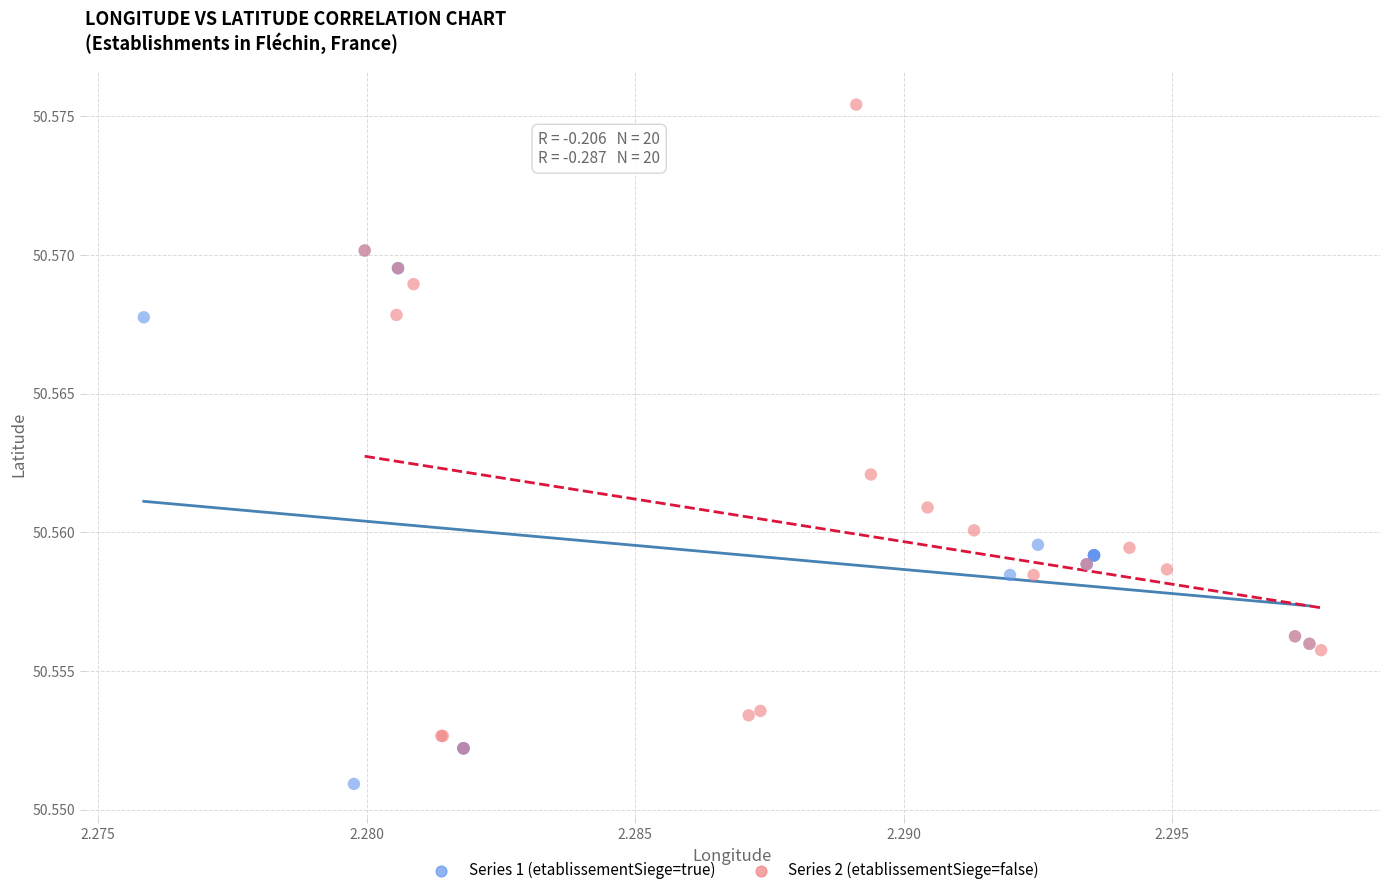

Which series contains the lowest Y value?

Series 1 (etablissementSiege=true)